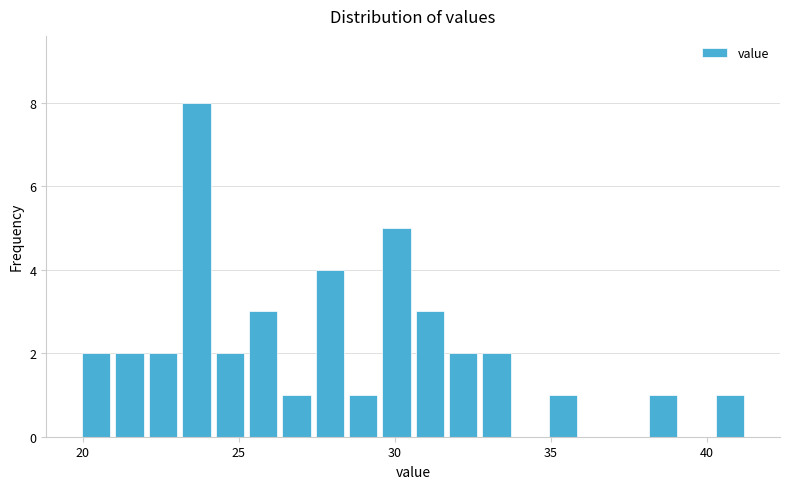

Around what value on the x-axis is the tallest bar? Give the approximate position of its centre, as read against the axis.

23.5